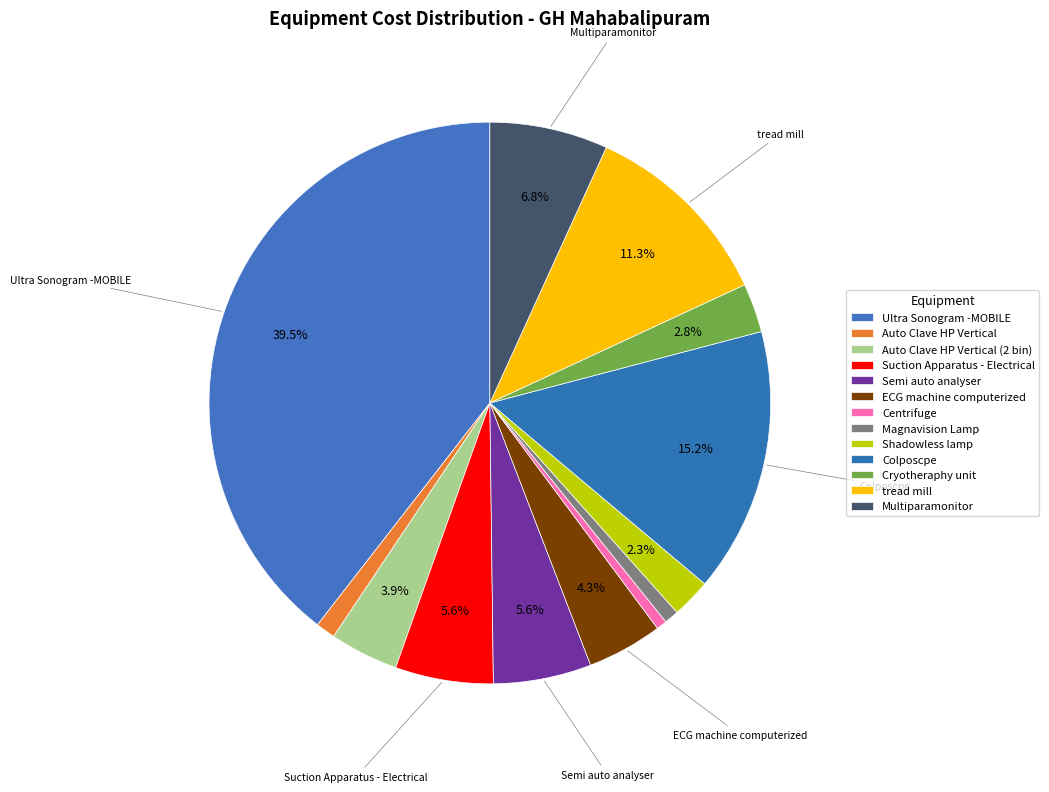

To the nearest percent, what is the combined percentage of Auto Clave HP Vertical (2 bin) and Suction Apparatus - Electrical?

10%